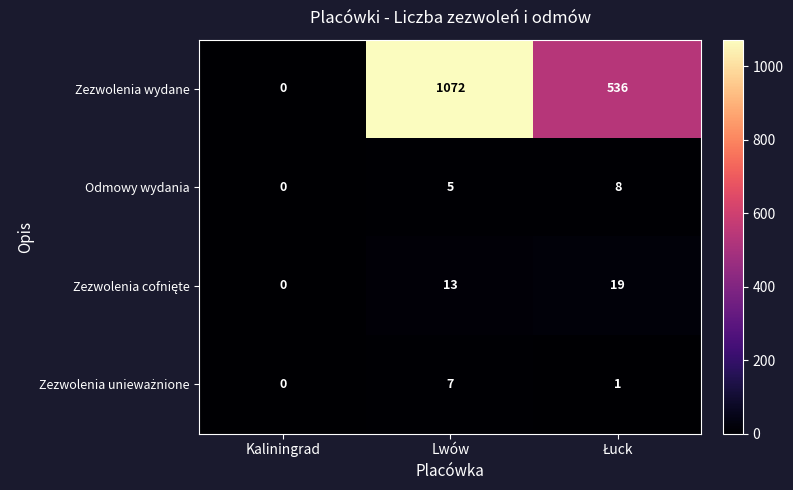

What is the difference between the maximum and minimum values in the Zezwolenia wydane series?

1072